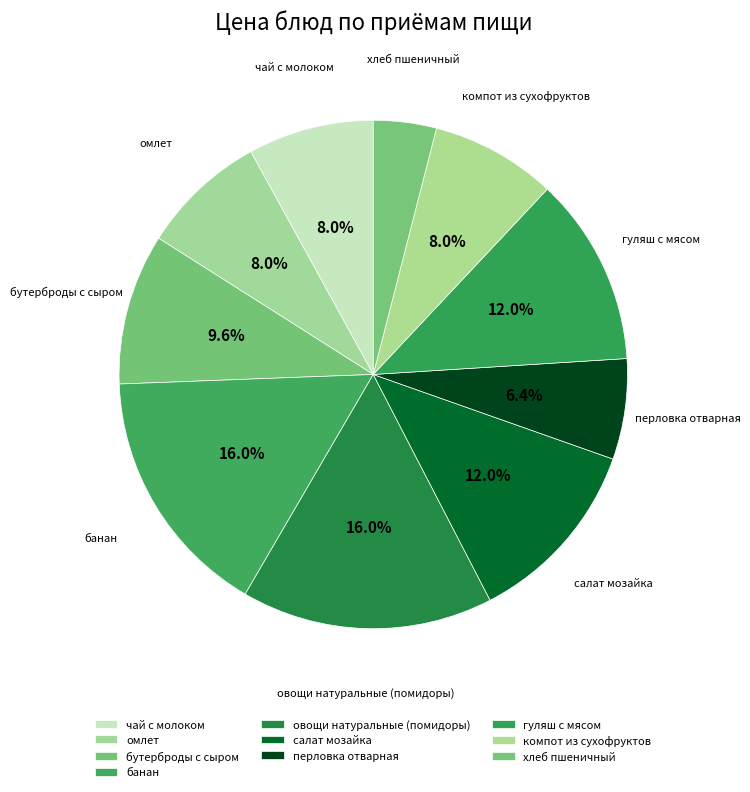

What percentage is the компот из сухофруктов slice, to the nearest percent?

8%